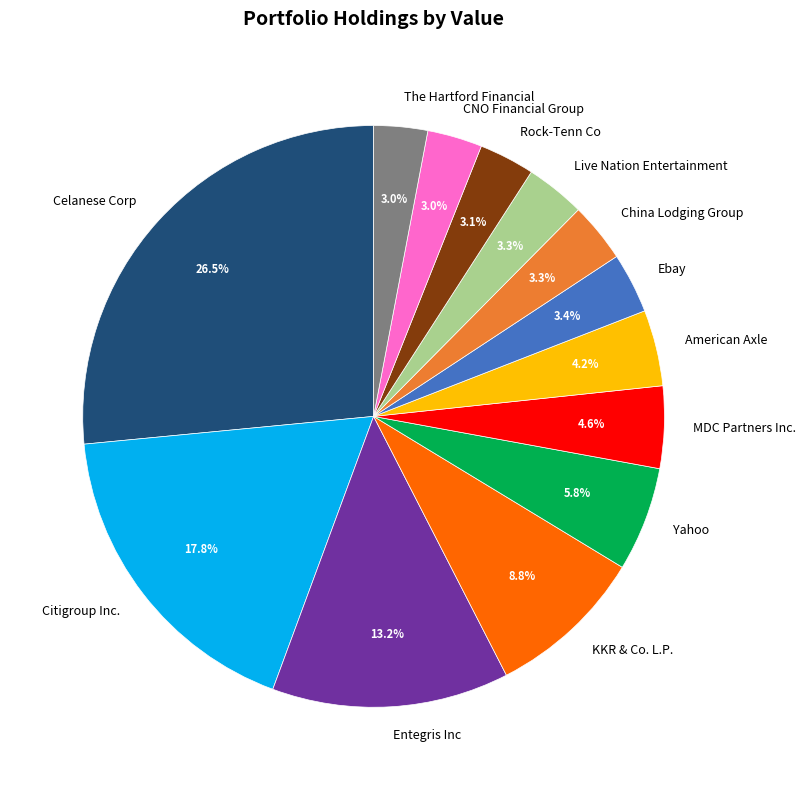

What portion of the pie excludes CNO Financial Group?

97.0%